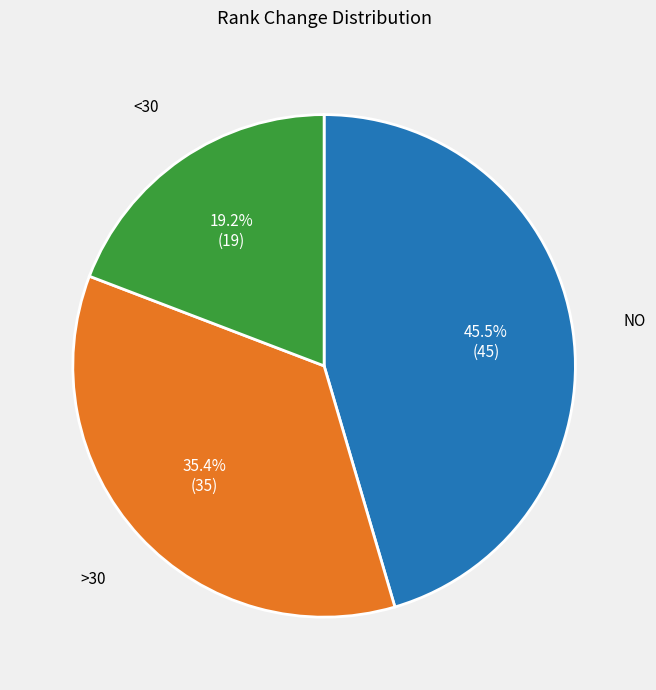

Does any single category account for the majority?

No